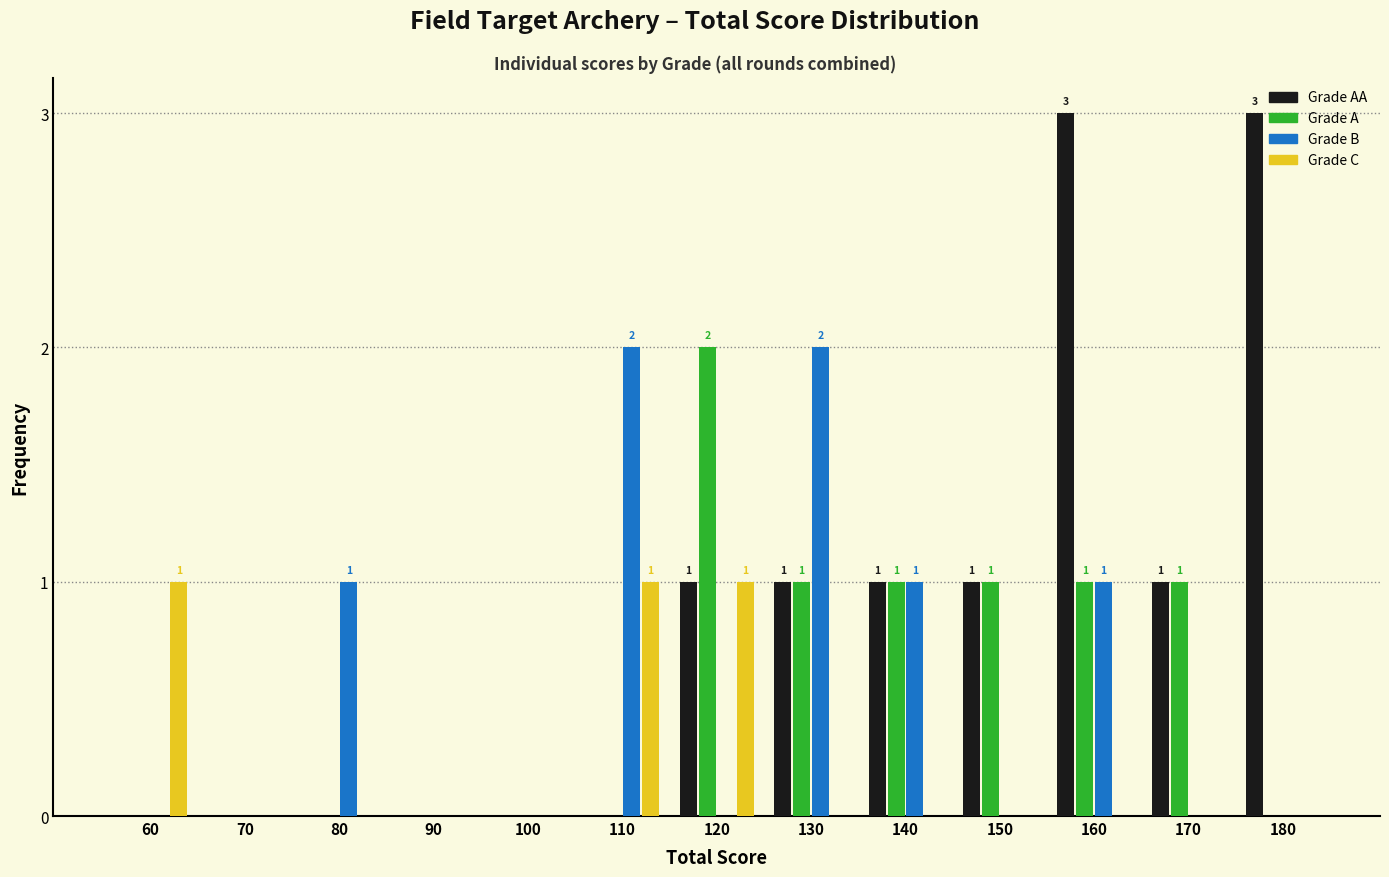

At which category is the sum across all series the highest?

160